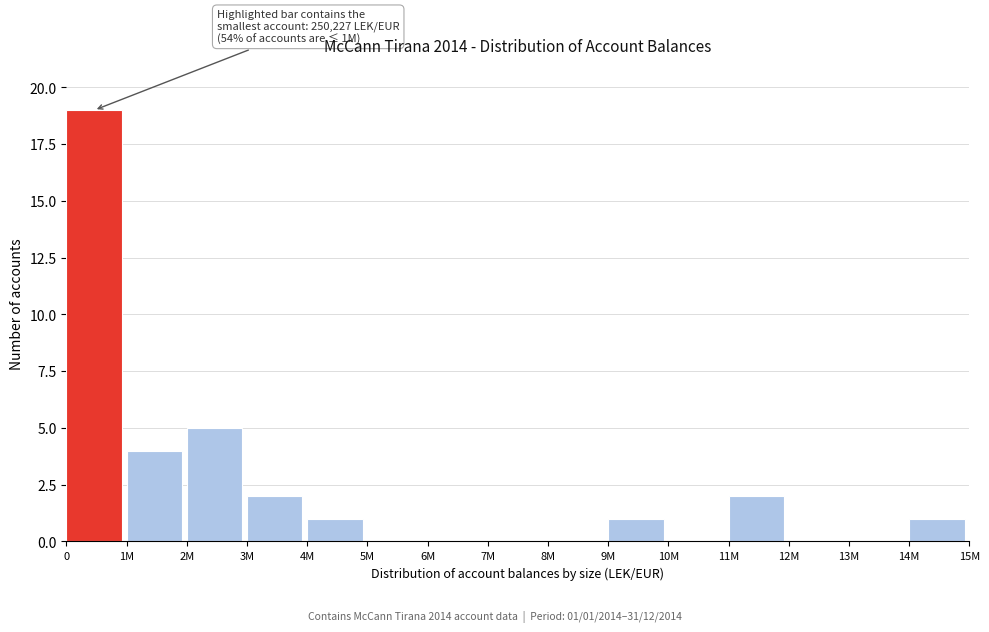

Reading left to right, what are all the values shown in this chart?

0=19	1M=4	2M=5	3M=2	4M=1	5M=0	6M=0	7M=0	8M=0	9M=1	10M=0	11M=2	12M=0	13M=0	14M=1